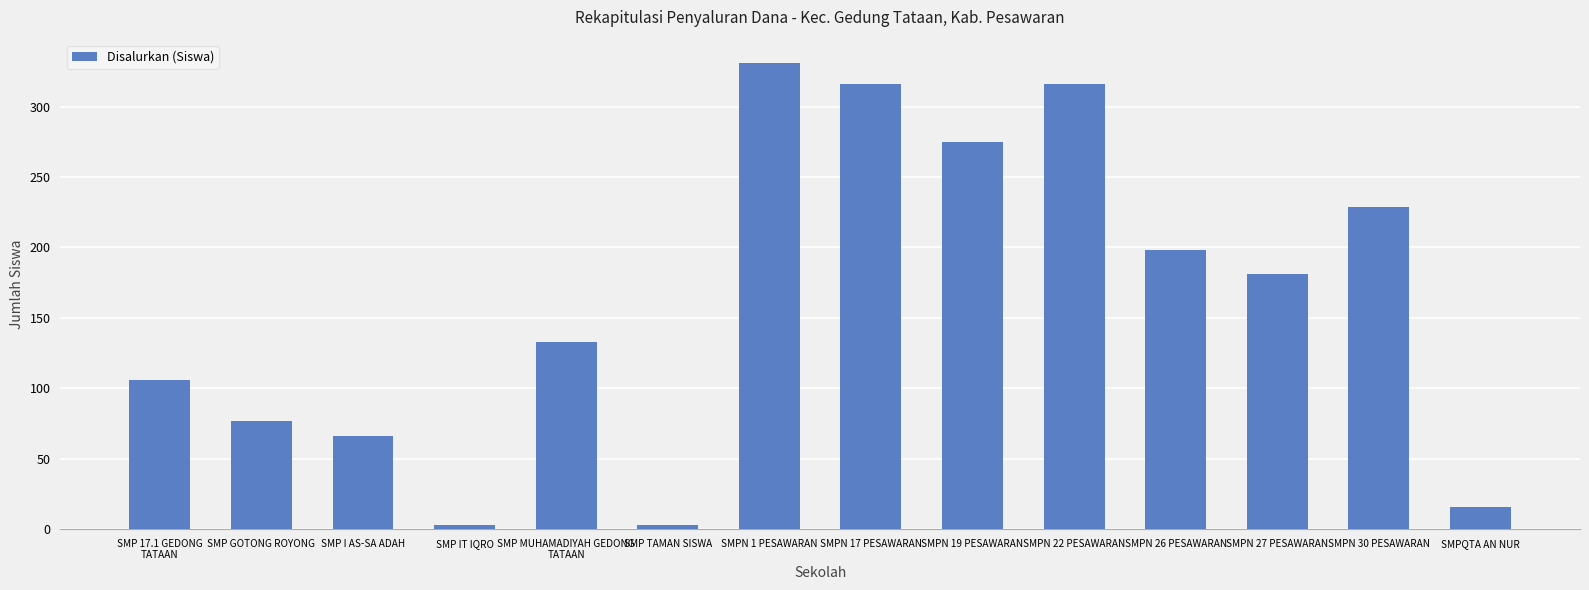

What is the change in value from SMPN 19 PESAWARAN
 to SMPN 26 PESAWARAN
?

-77